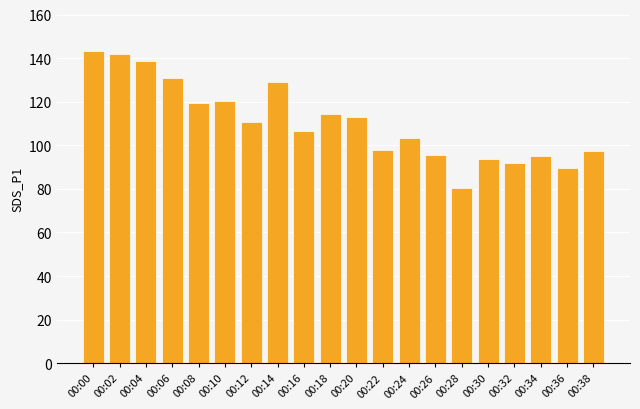

Where does the data first go above 110?

00:00